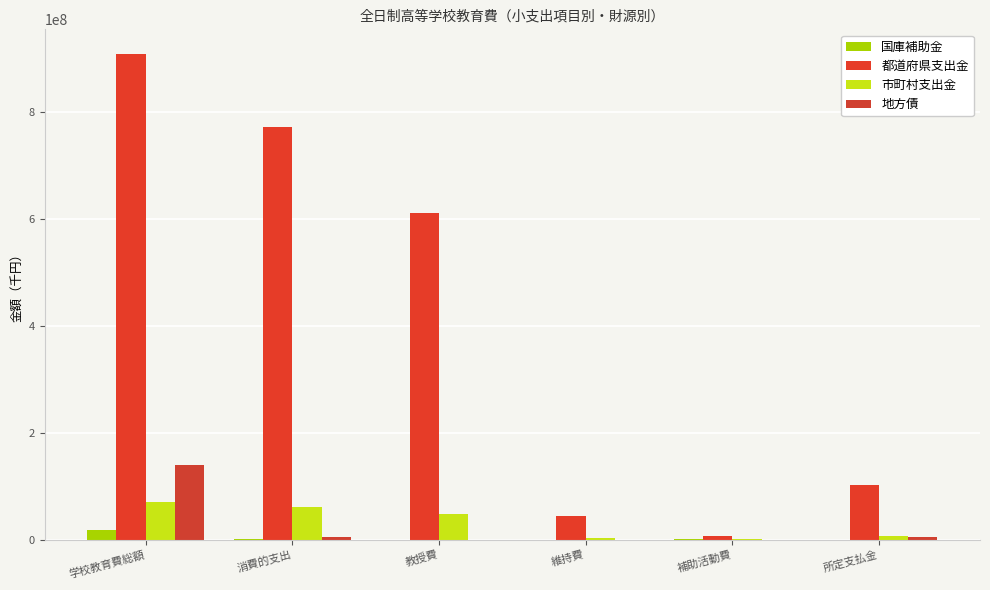

What is the total value across all series at 補助活動費?

8052436